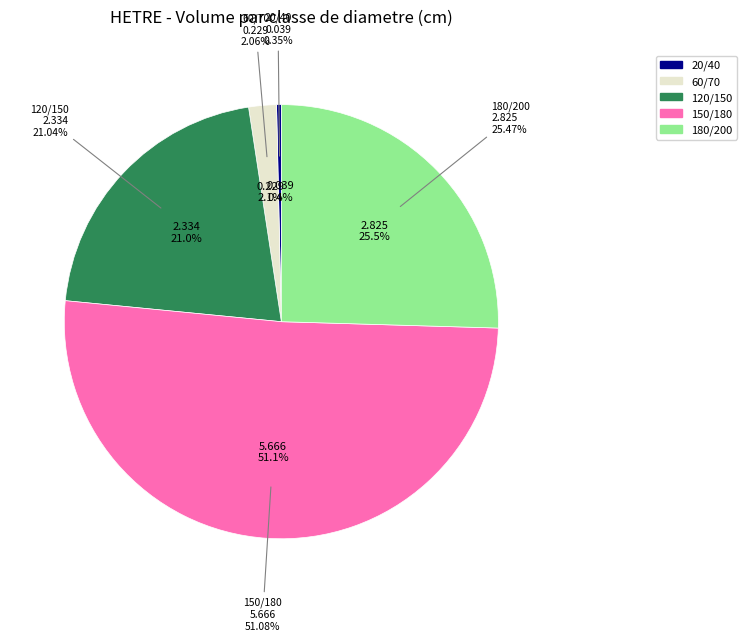

How many segments does this pie chart have?

5